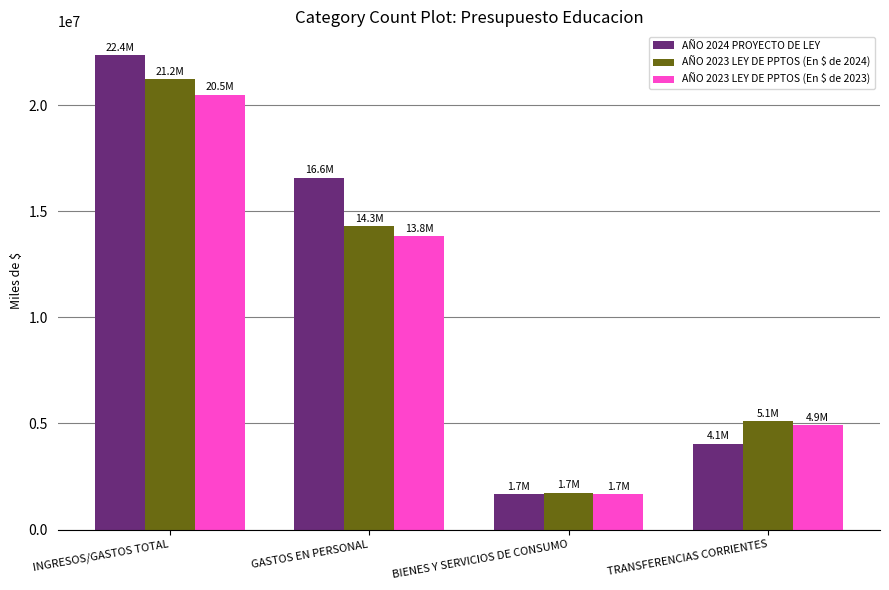

What is the difference between the maximum and minimum values in the AÑO 2024 PROYECTO DE LEY series?

20713624